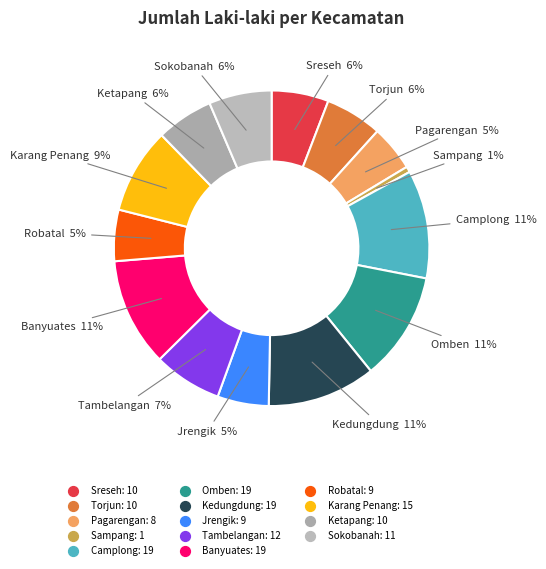

To the nearest percent, what is the difference between the Tambelangan and Camplong slice percentages?

4%